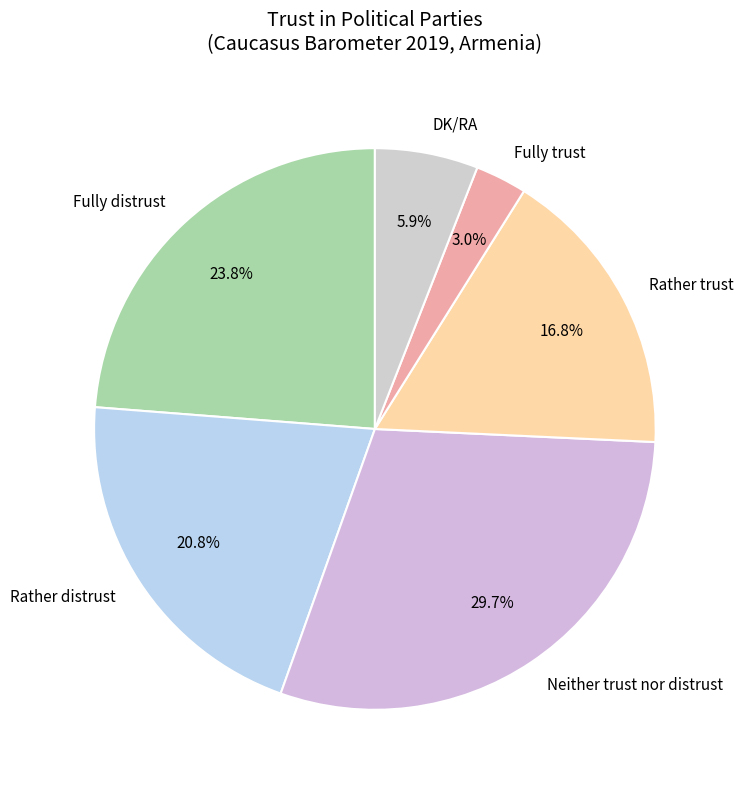

To the nearest percent, what portion does Rather distrust represent?

21%